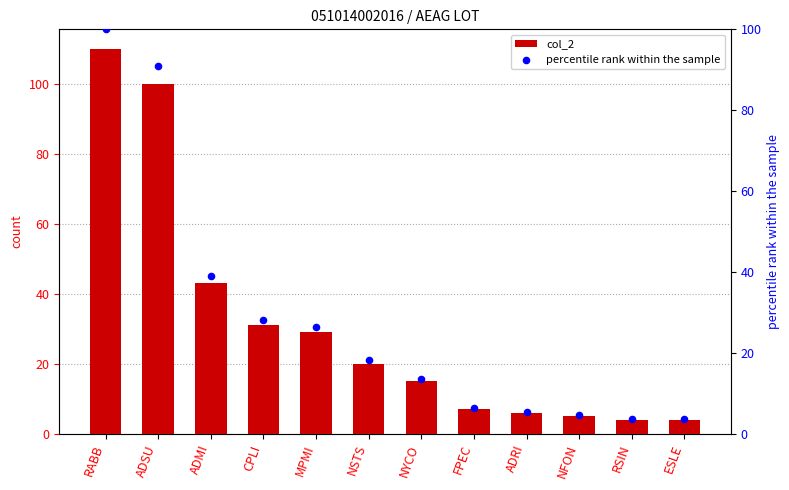

At which category is the sum across all series the highest?

RABB